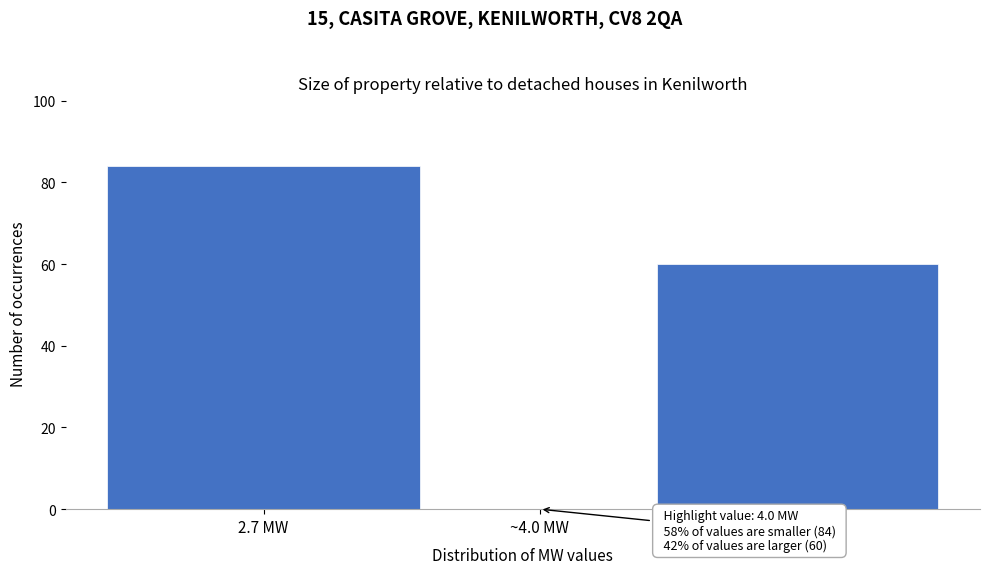

Reading left to right, list all the values displayed in this chart.

2.7 MW=84	~4.0 MW=0	6.0 MW=60